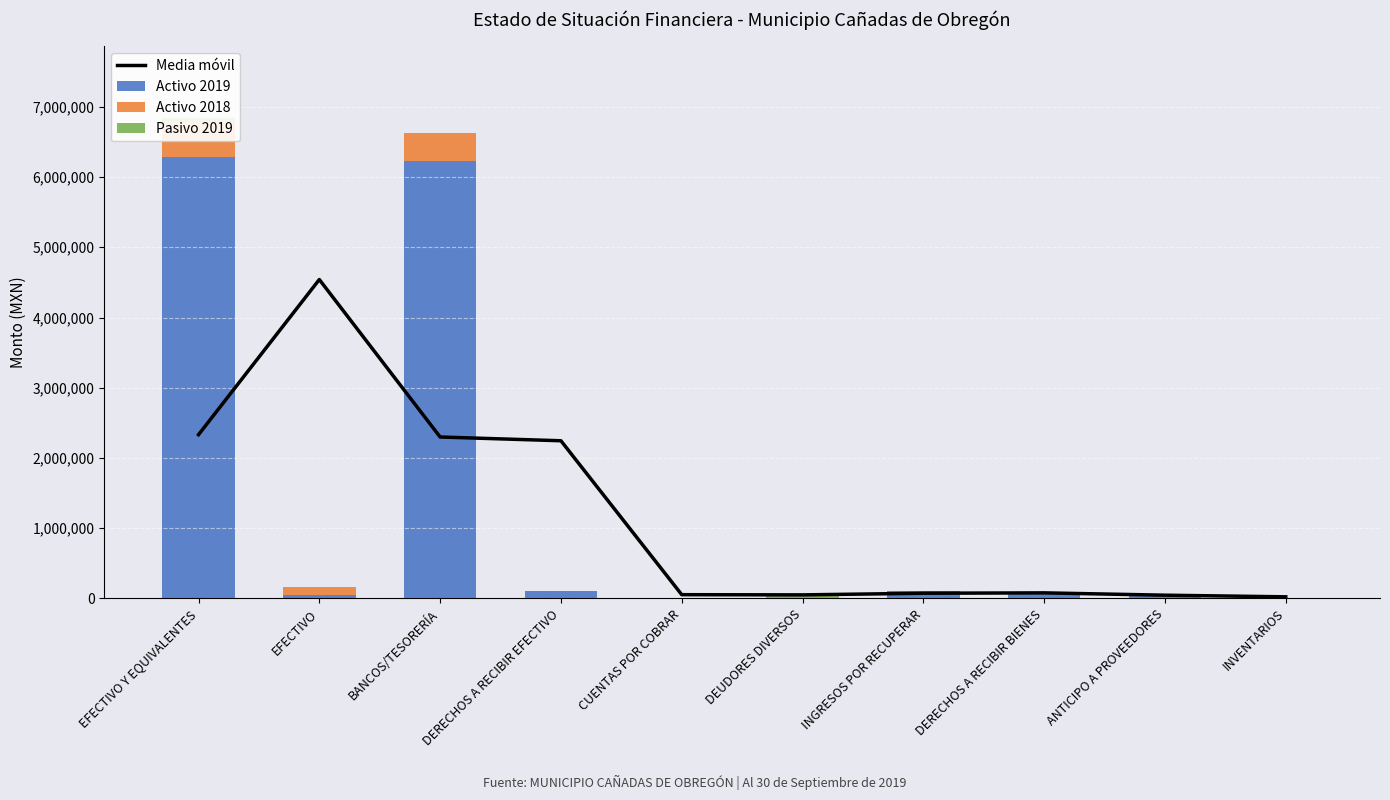

Is the value of Pasivo 2019 at DERECHOS A RECIBIR BIENES greater than the value of Activo 2018 at ANTICIPO A PROVEEDORES?

No